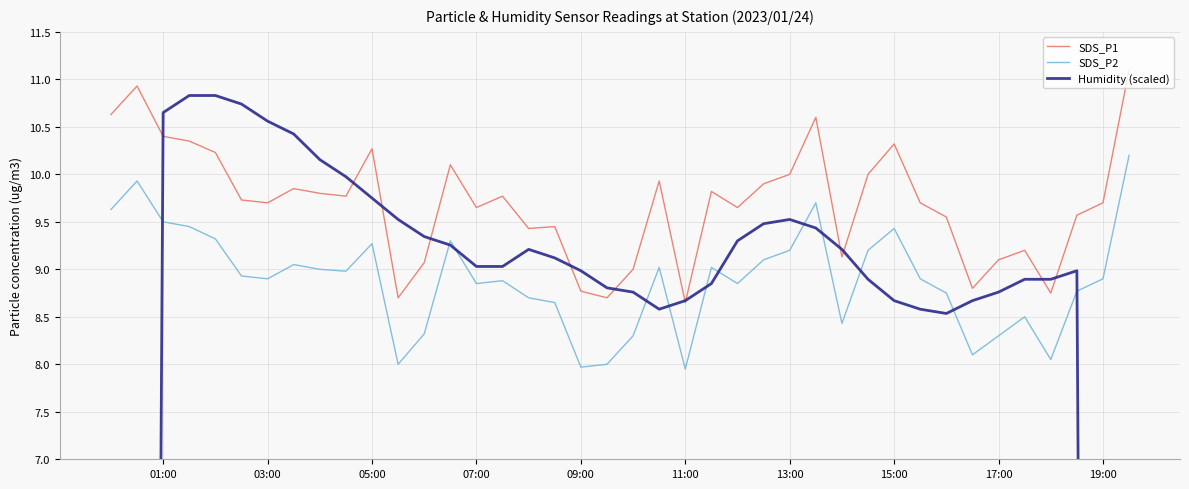

True or false: SDS_P1 and SDS_P2 intersect in this chart.

False